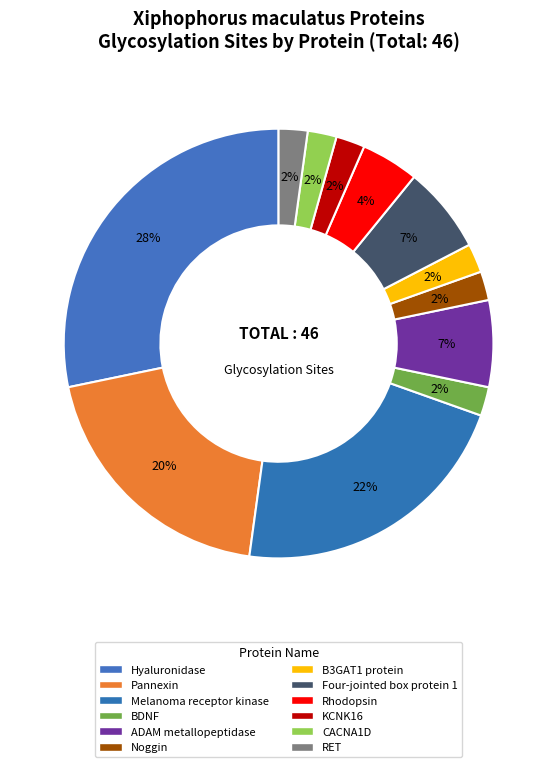

Which category has the smallest portion of the pie?

Brain-derived neurotrophic factor